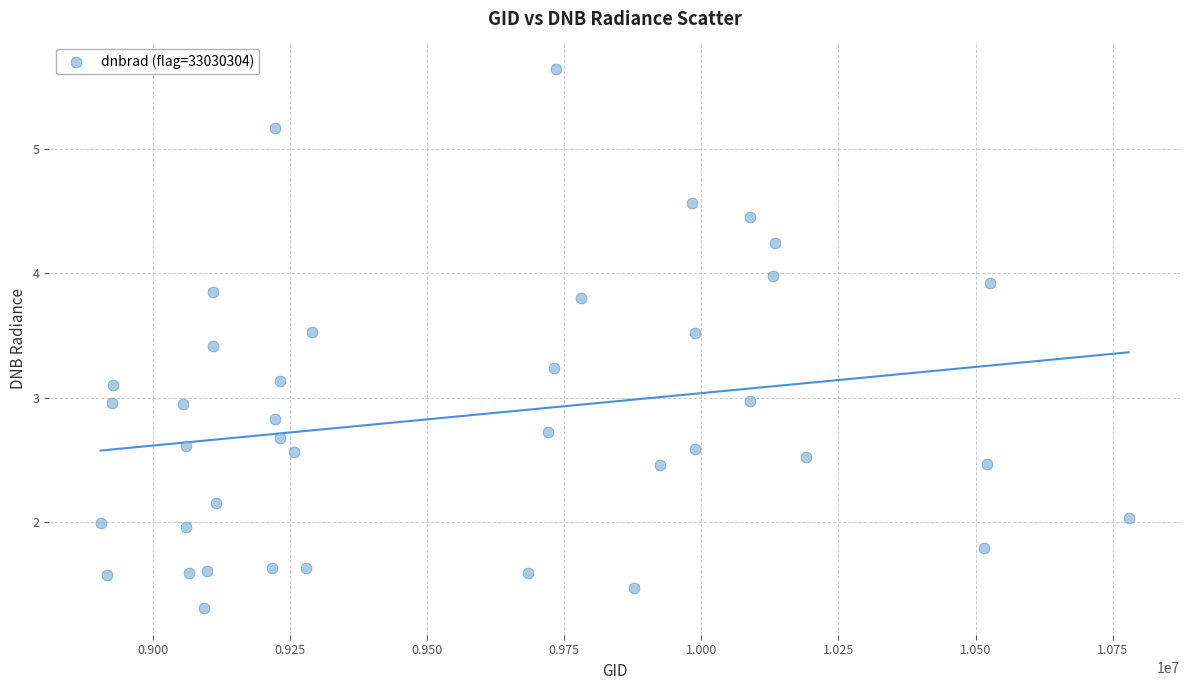

What is the range of X values (max minus min)?

1873577.0